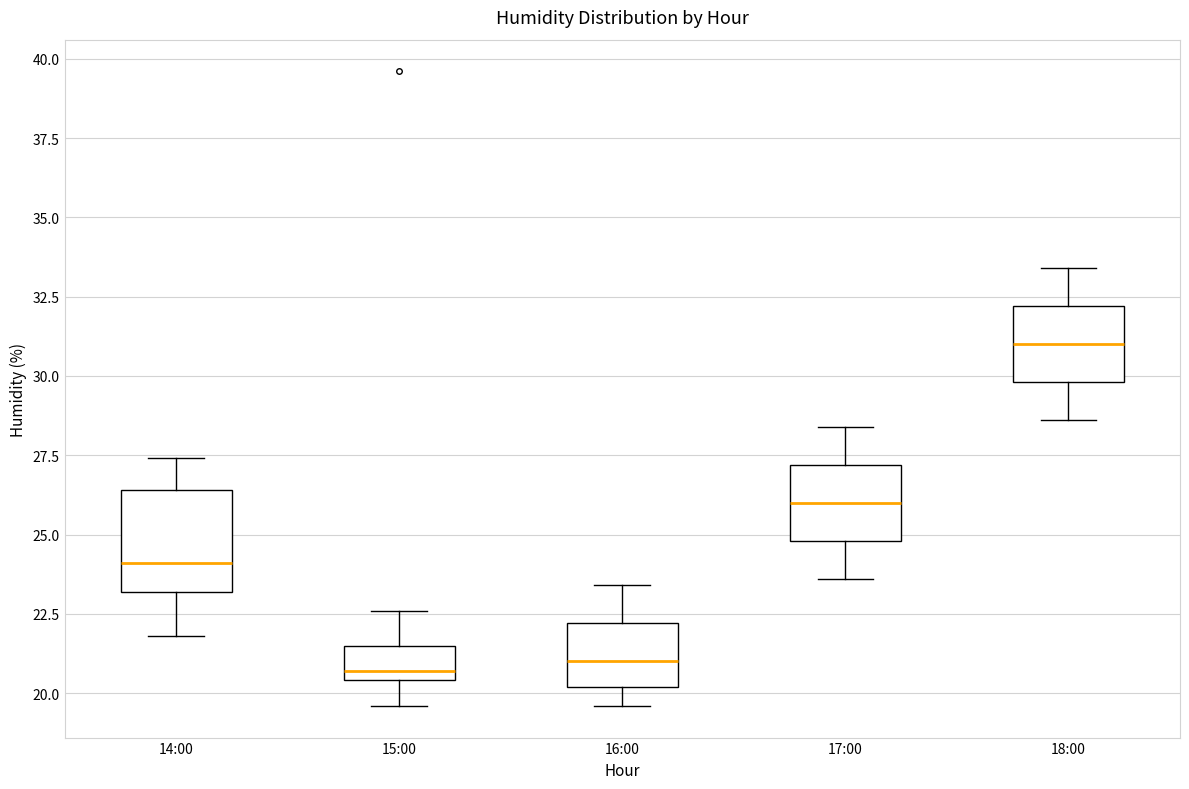

Reading left to right, read every box against the y-axis: the position of its median line, the range the box covers, and the ends of its whiskers. The values are not printed on the chart, so give them approximately, as read against the axis.

14:00: median 24.0, box 23.0 to 26.5, whiskers 22.0 to 27.5
15:00: median 20.5 (just above the box's lower edge), box 20.5 to 21.5, whiskers 19.5 to 22.5
16:00: median 21.0, box 20.0 to 22.0, whiskers 19.5 to 23.5
17:00: median 26.0, box 25.0 to 27.0, whiskers 23.5 to 28.5
18:00: median 31.0, box 30.0 to 32.0, whiskers 28.5 to 33.5